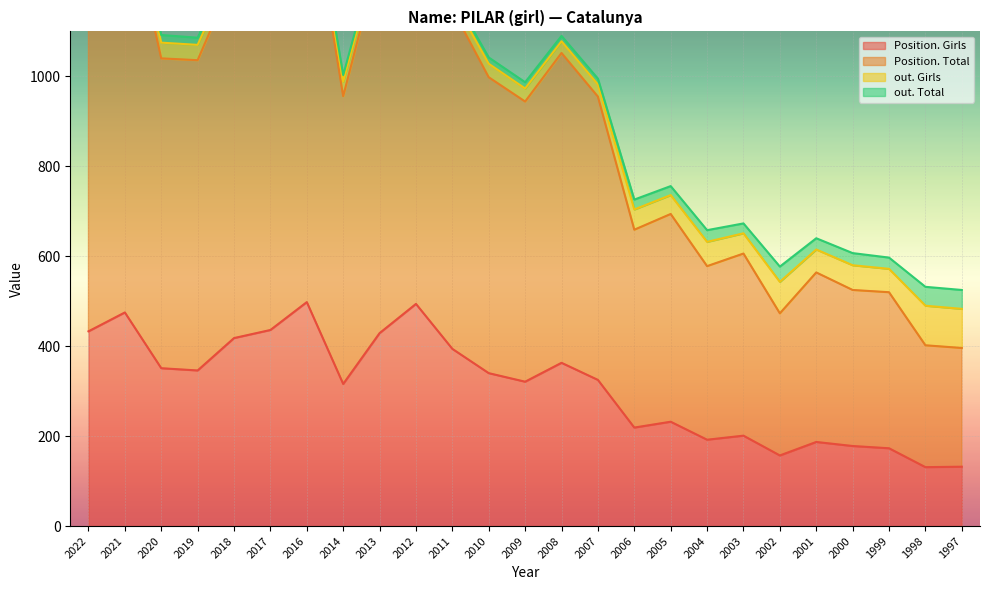

Which series has the largest range (max minus min)?

Position. Total